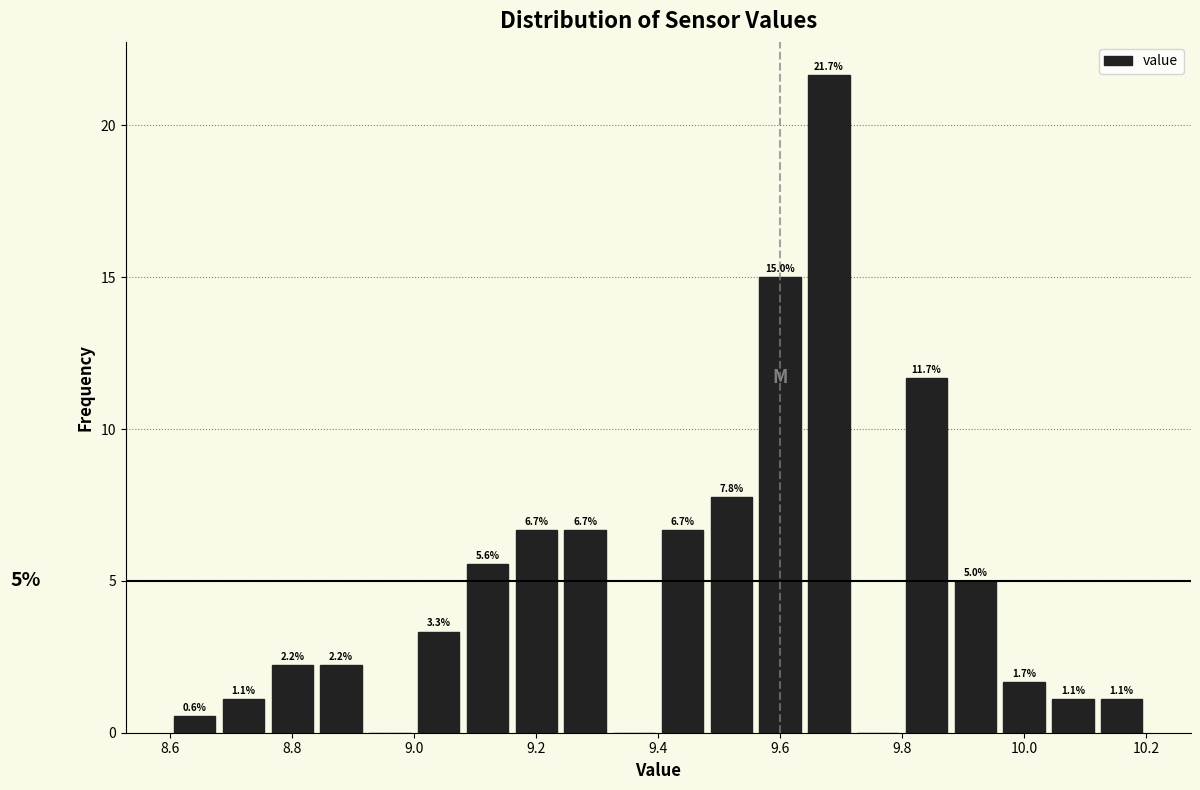

Which range on the x-axis has the tallest bar?

9.64 to 9.72